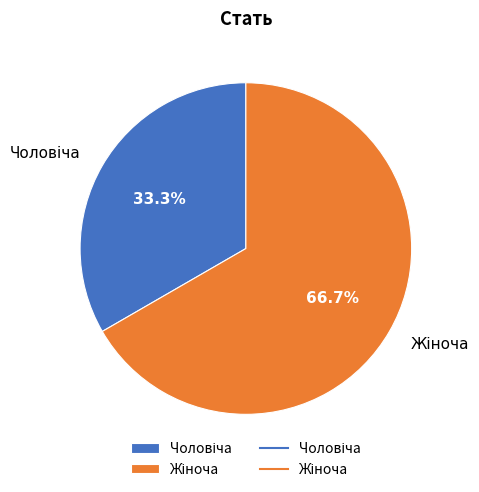

How many segments does this pie chart have?

2